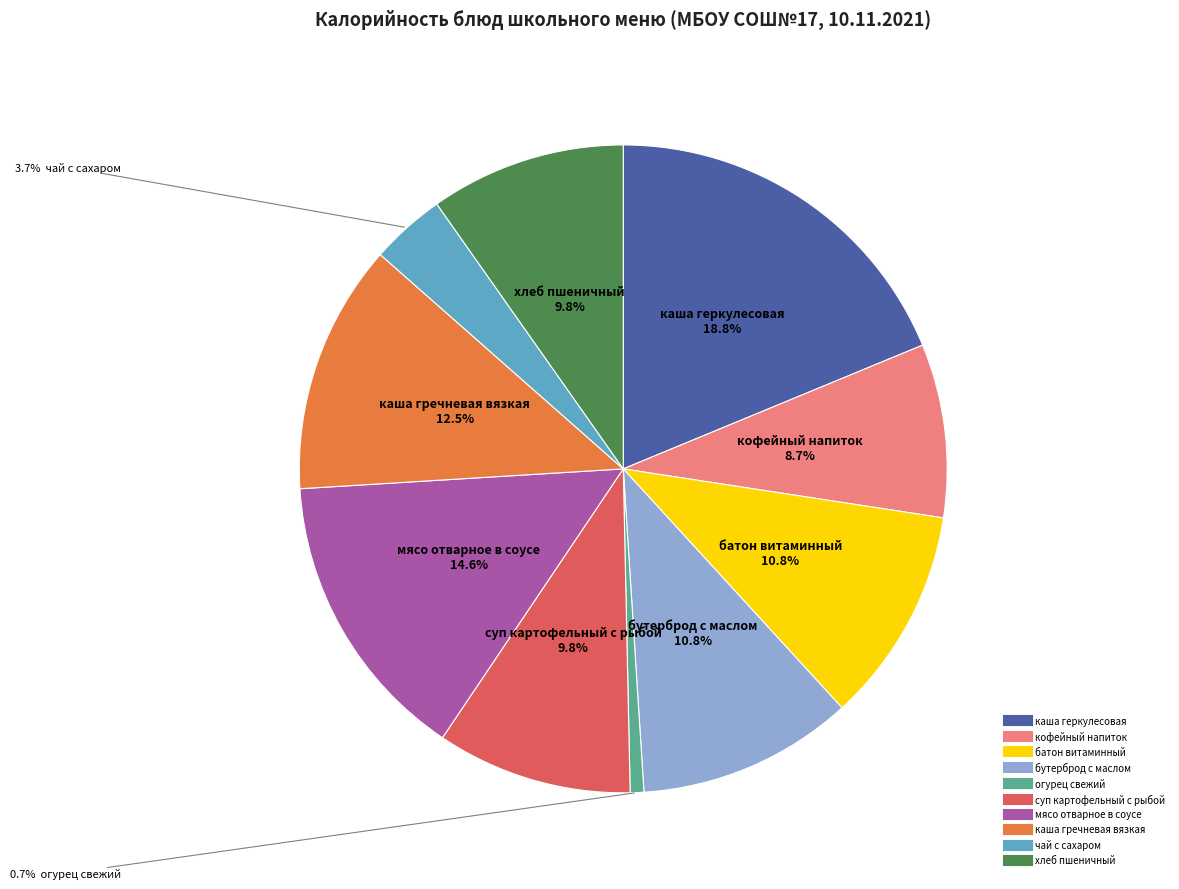

True or false: мясо отварное в соусе accounts for 15% of the total.

True